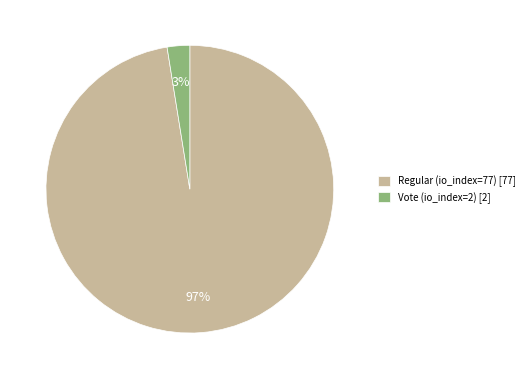

Is it true that Regular (io_index=77) is 86% of the pie?

False